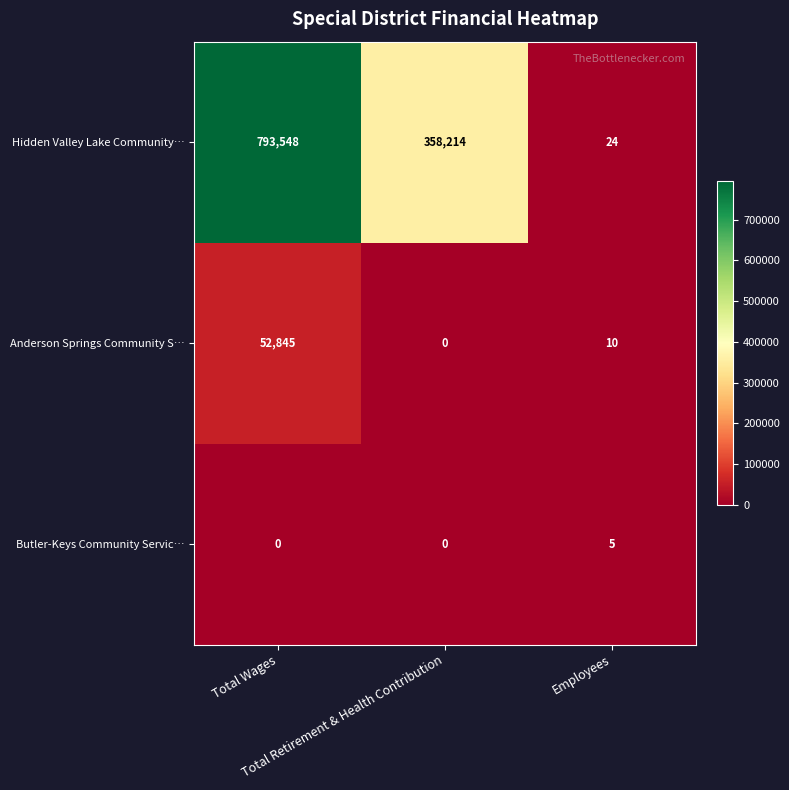

Count the Hidden Valley Lake Community… values in the range 24 to 793548.

3